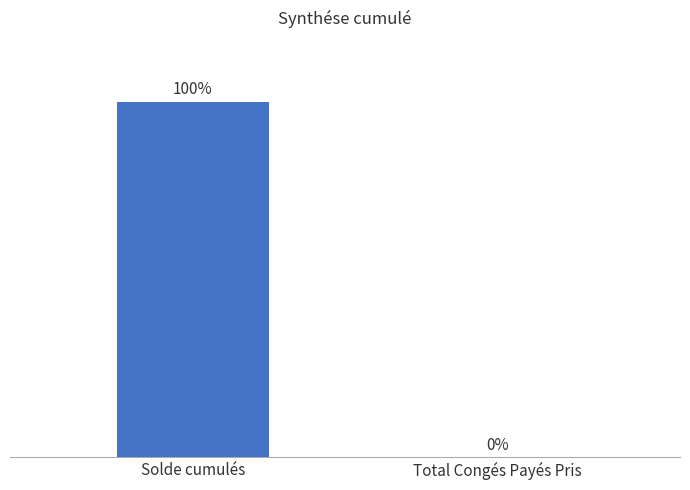

Between Solde cumulés and Total Congés Payés Pris, which is larger?

Solde cumulés